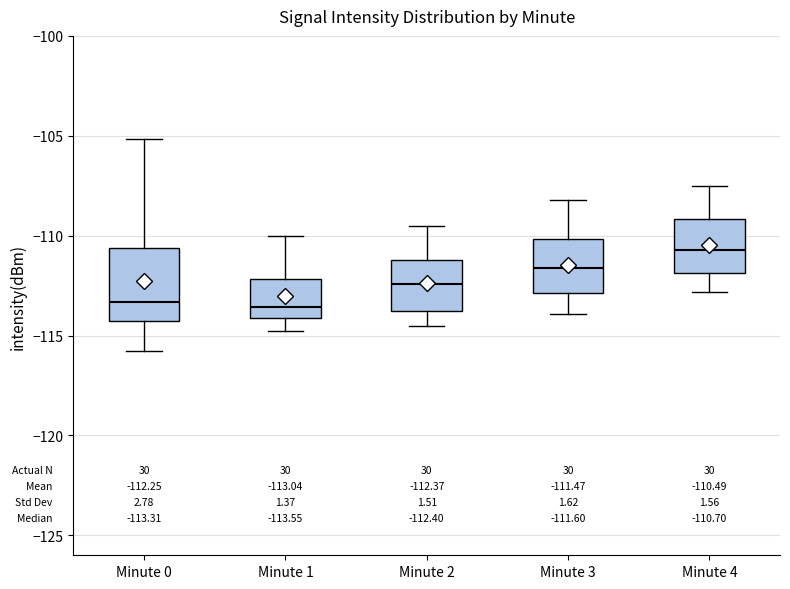

Which box is the tallest, from its lower edge to its upper edge?

Minute 0